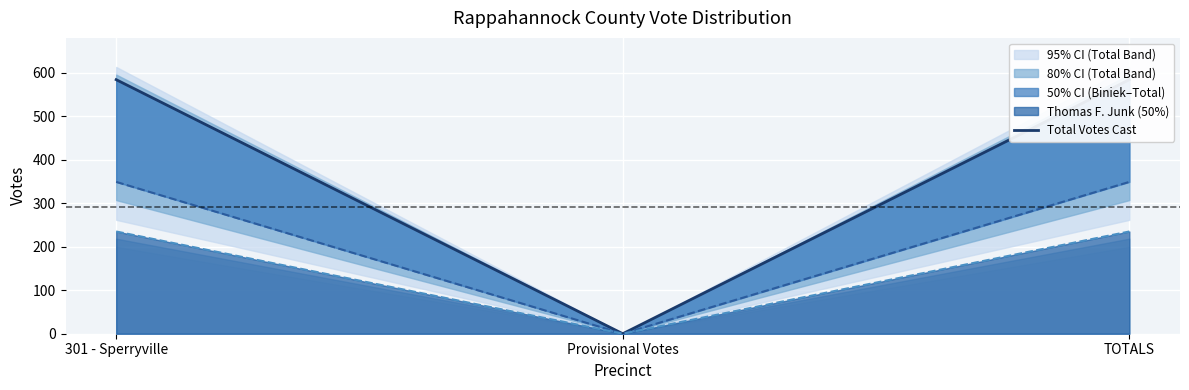

List the labels in order of value, smallest first.

Provisional Votes, 301 - Sperryville, TOTALS